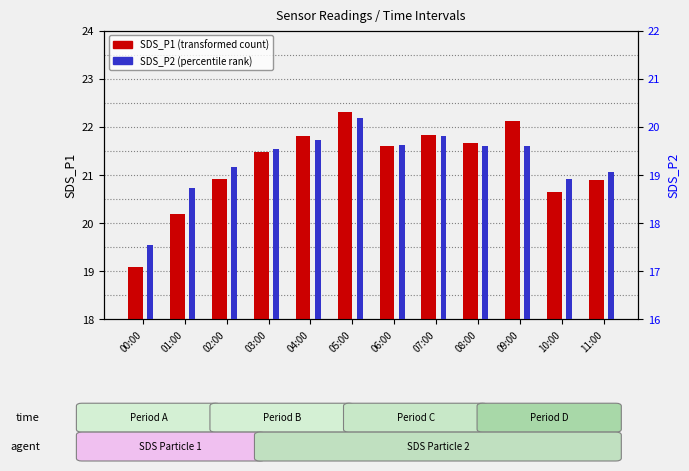

Rank the series by their average value, from lowest to highest.

SDS_P2, SDS_P1